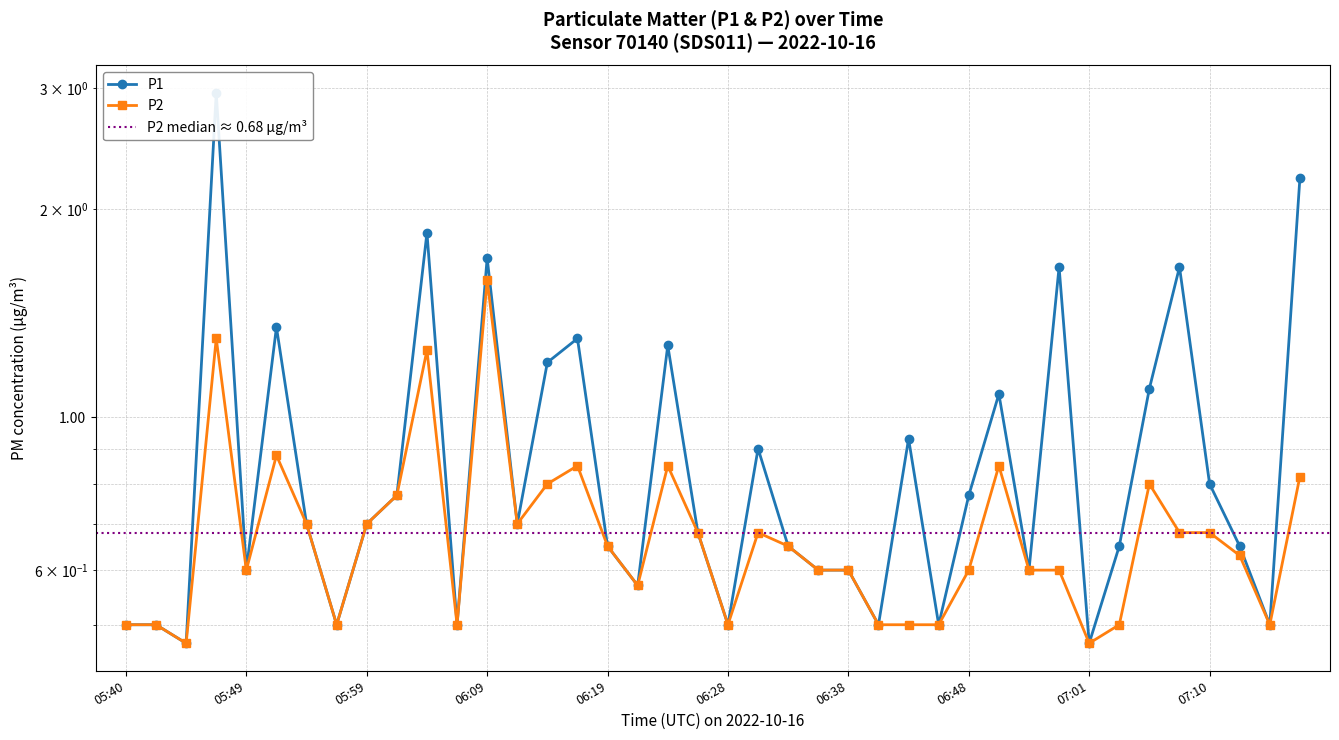

Which label corresponds to the smallest value in the chart?

05:45